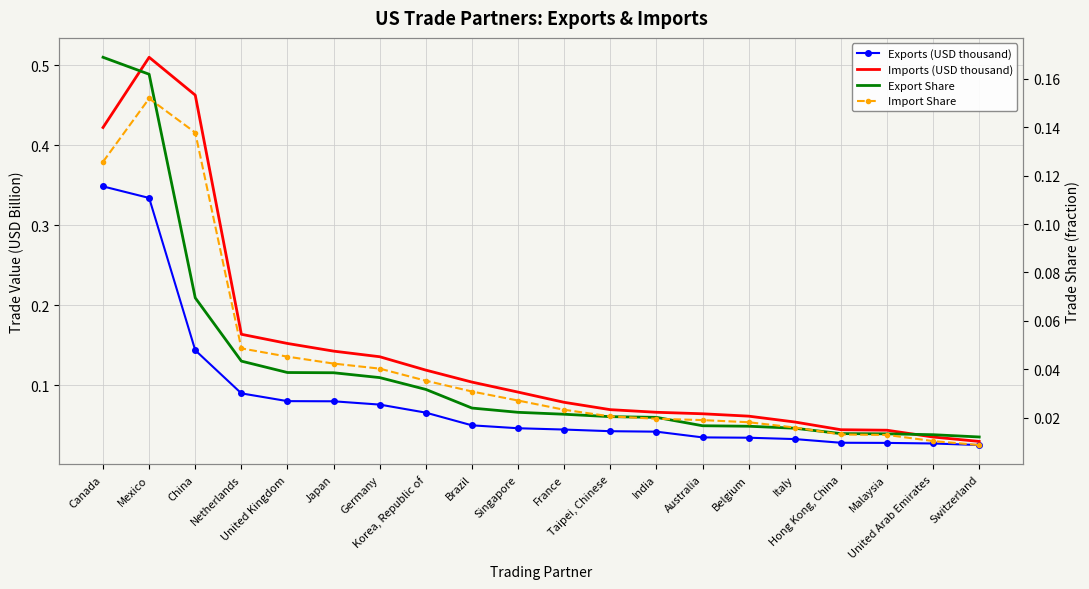

What is the label of the 14th point from the right?

Germany